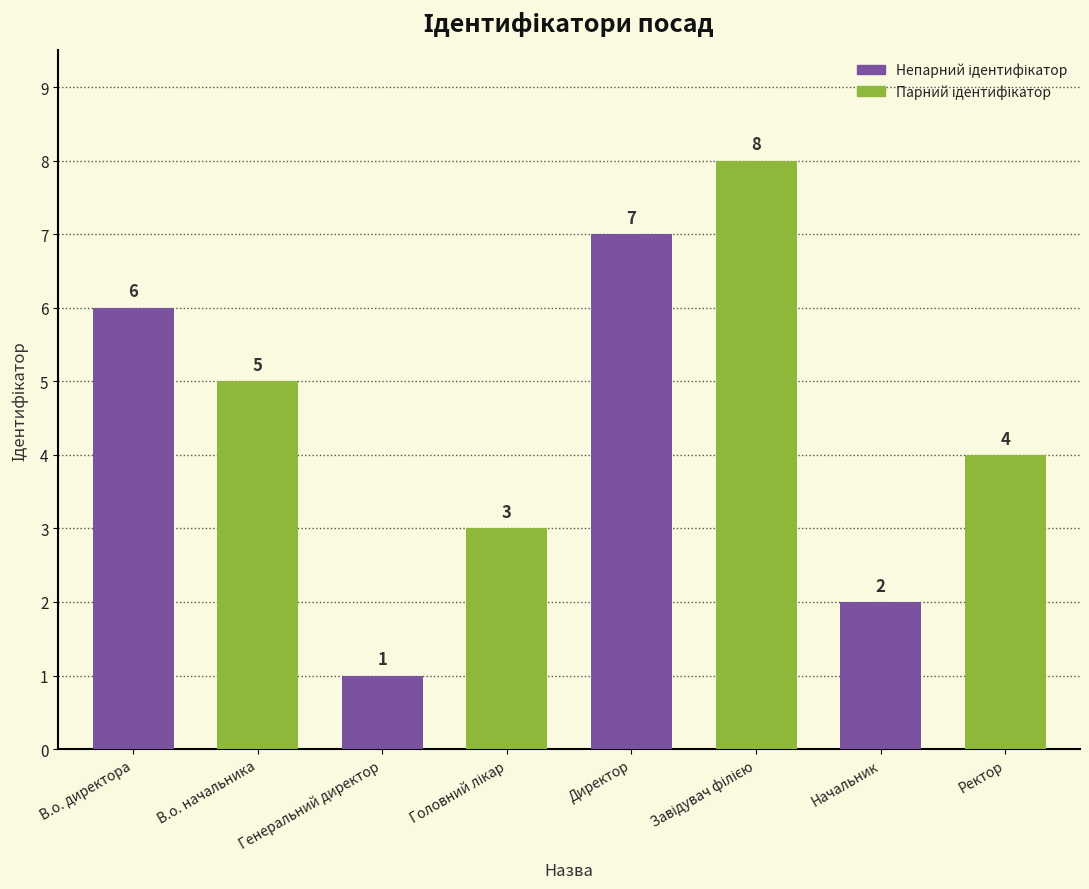

What is the minimum value shown in the chart?

1